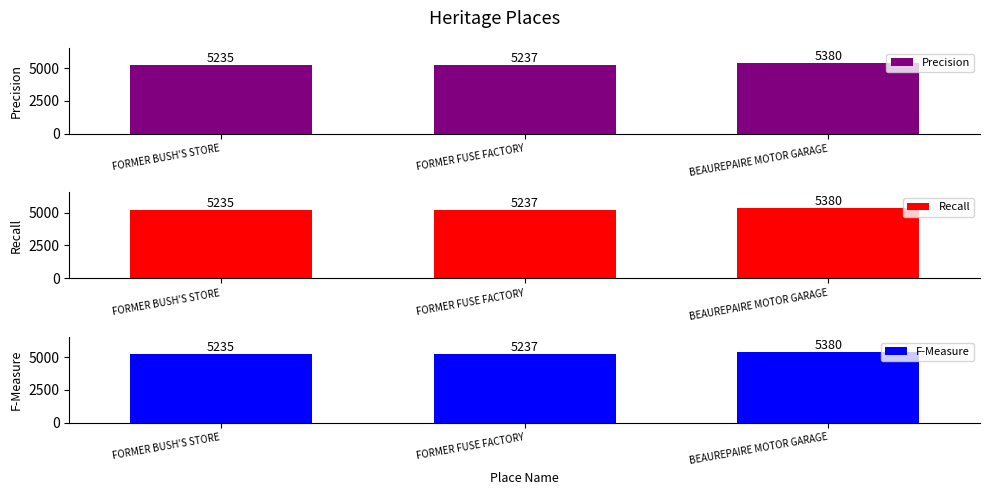

What is the total value across all series at FORMER FUSE FACTORY?

15711